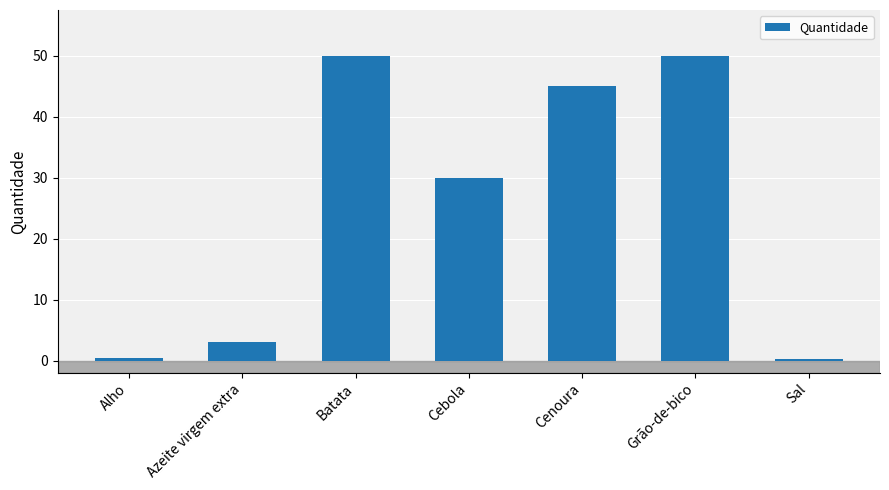

What is the label of the 2nd bar from the right?

Grão-de-bico